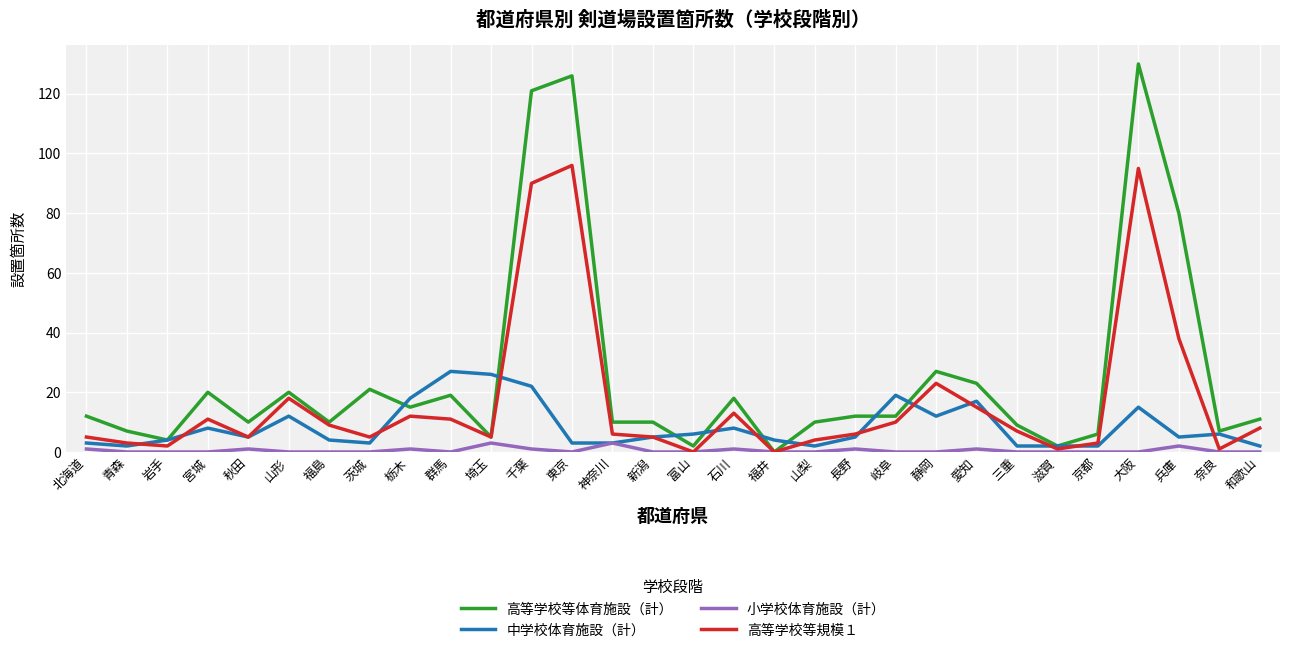

Is the value of 高等学校等規模１ at 埼玉 greater than the value of 中学校体育施設（計） at 岐阜?

No